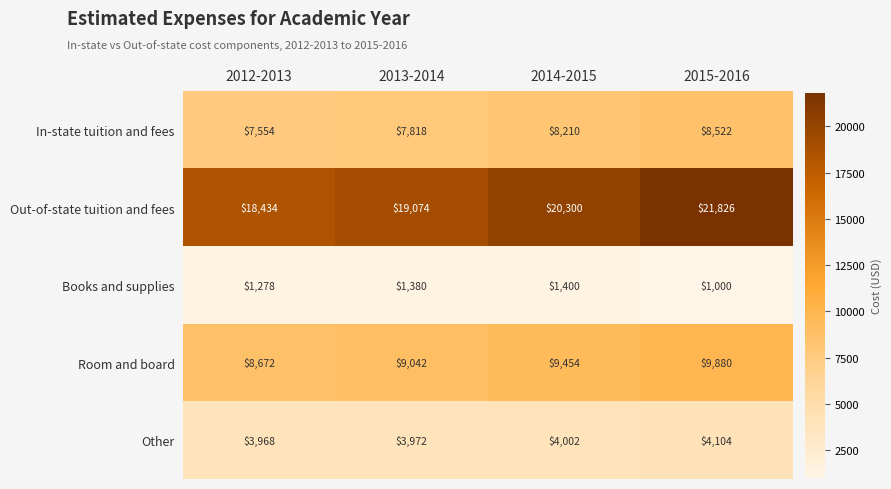

Reading left to right, transcribe all the data shown in this chart.

In-state tuition and fees: 7554	7818	8210	8522
Out-of-state tuition and fees: 18434	19074	20300	21826
Books and supplies: 1278	1380	1400	1000
Room and board: 8672	9042	9454	9880
Other: 3968	3972	4002	4104